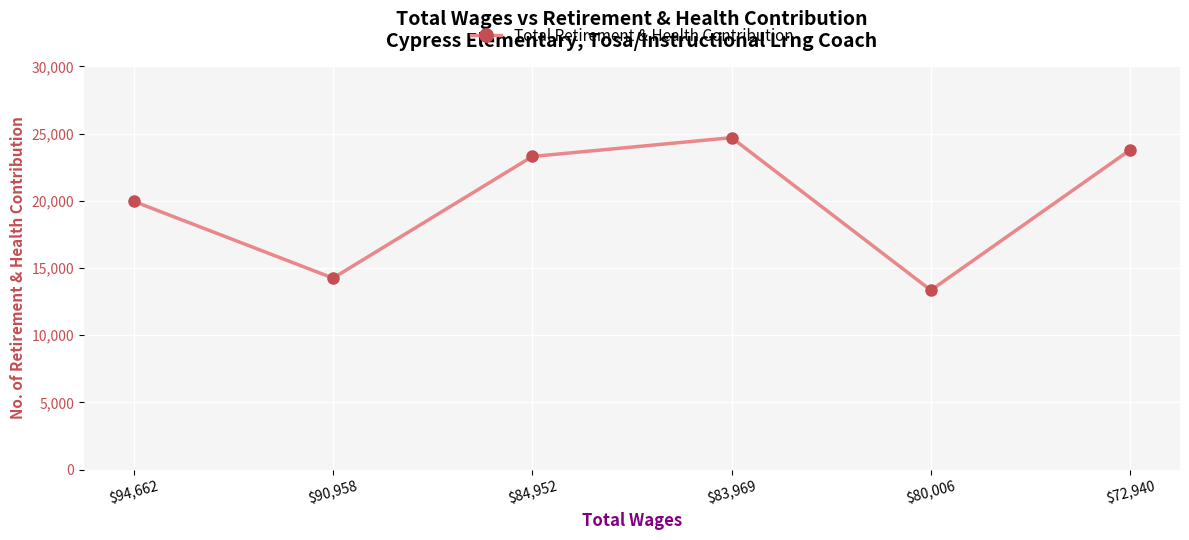

What is the value of the 5th point from the left?

13347